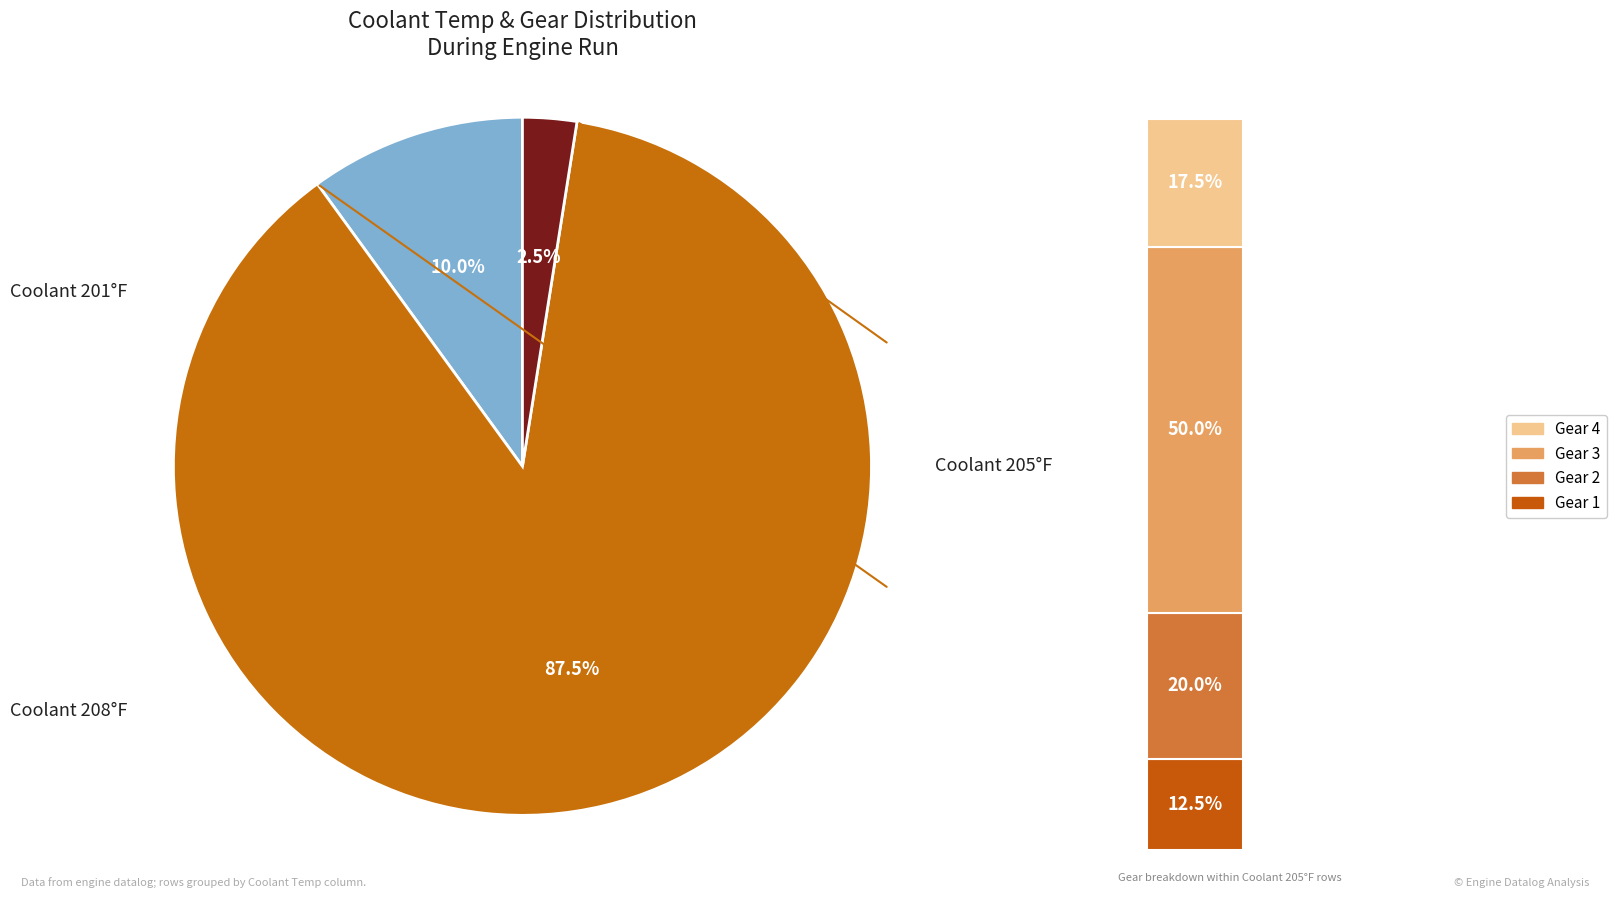

The Coolant Temp. 208 (F) slice represents 1% of the pie. True or false?

False